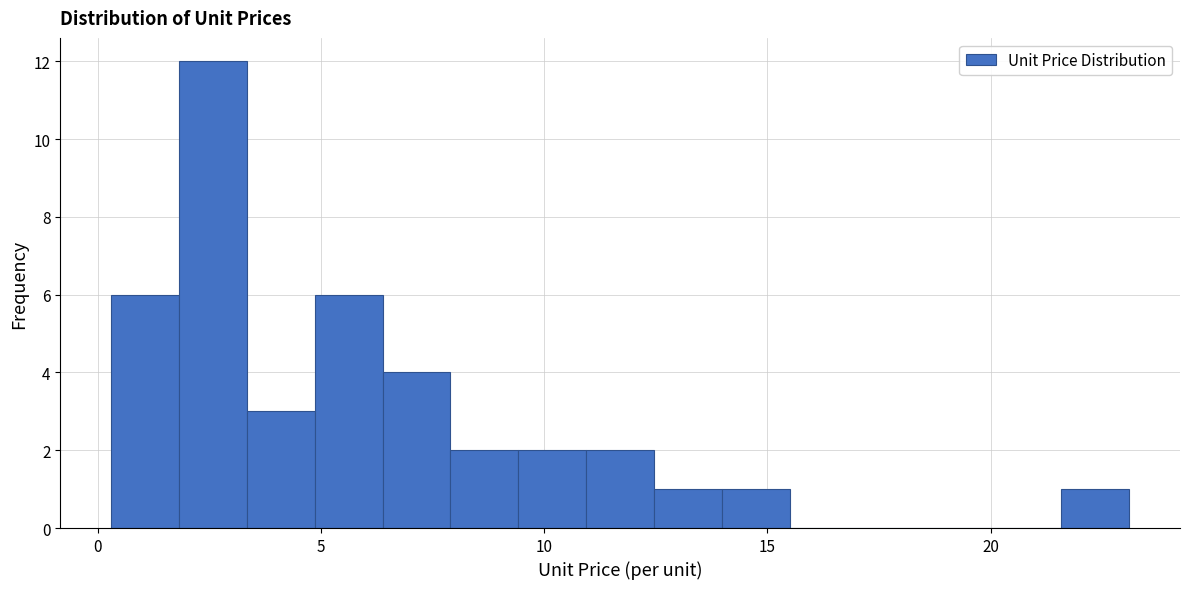

Around what value on the x-axis is the tallest bar? Give the approximate position of its centre, as read against the axis.

2.5